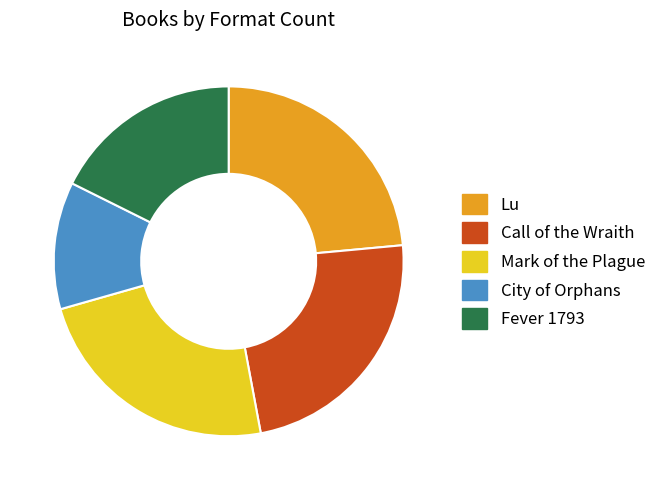

Which slice is the smallest?

City of Orphans